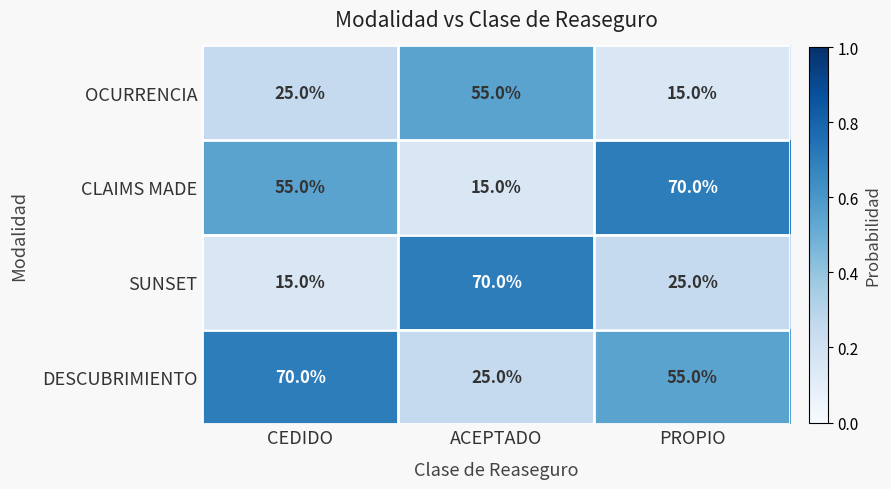

What is the greatest value displayed?

70